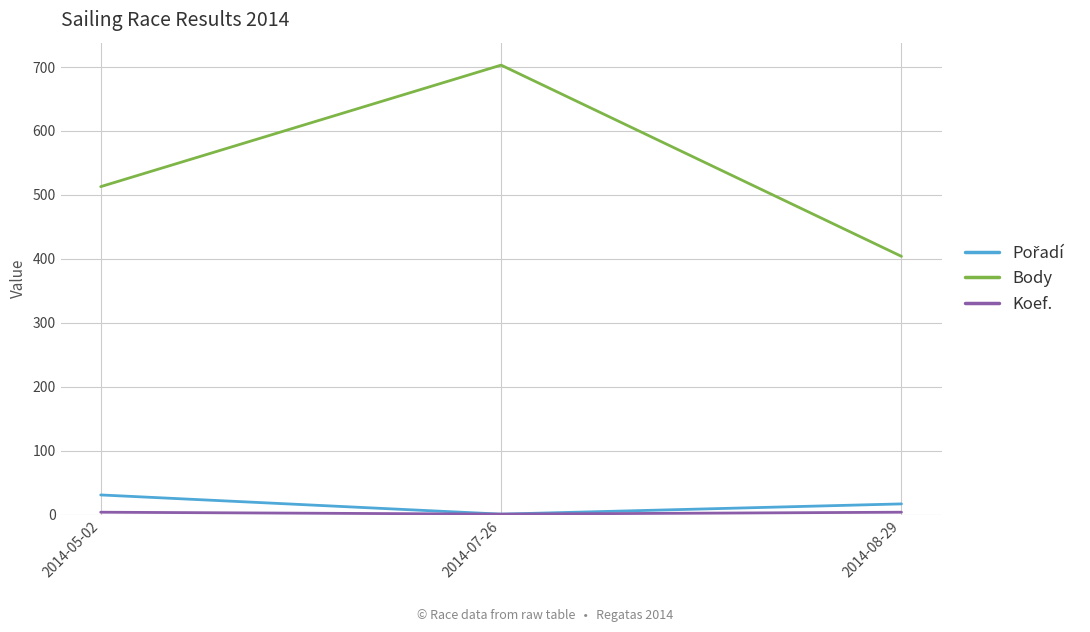

How many lines are shown in the chart?

3